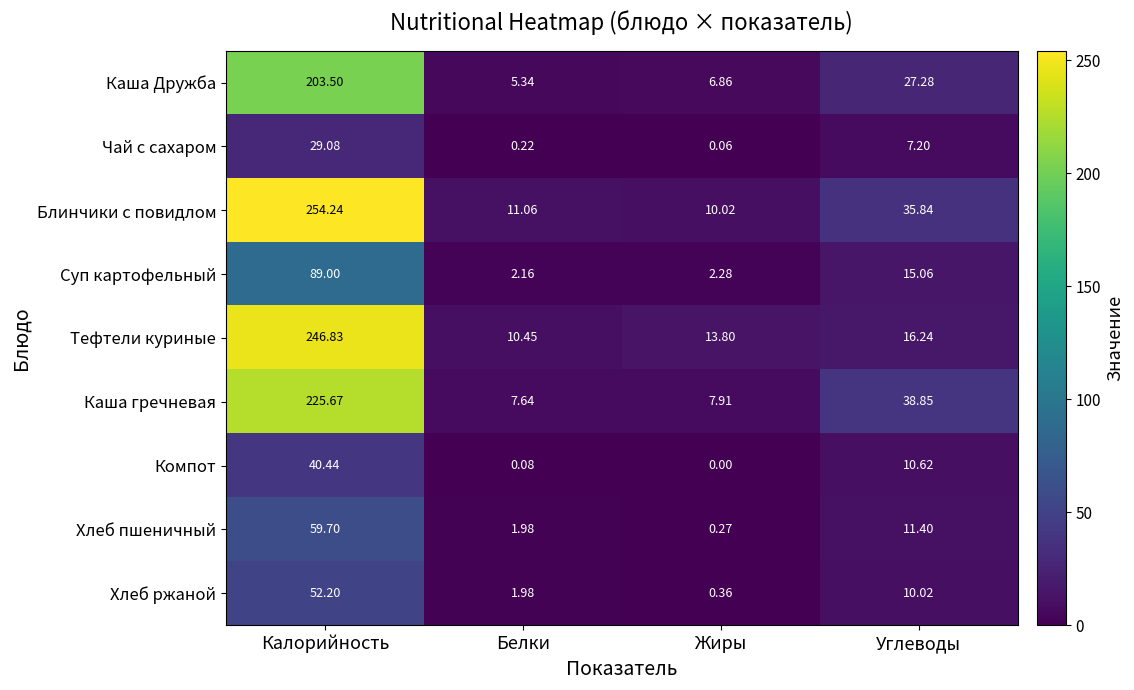

Which label corresponds to the largest value in the chart?

Калорийность